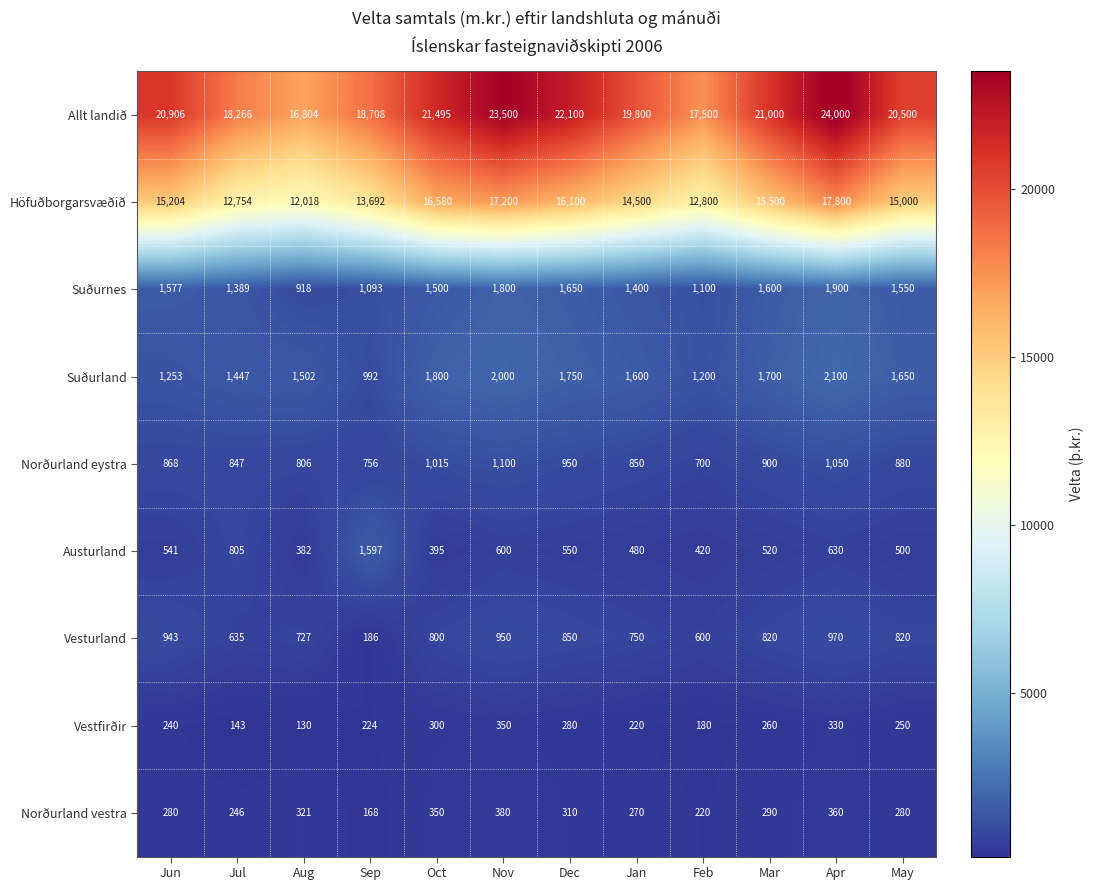

How many values in the Vestfirðir series are below 250?

6